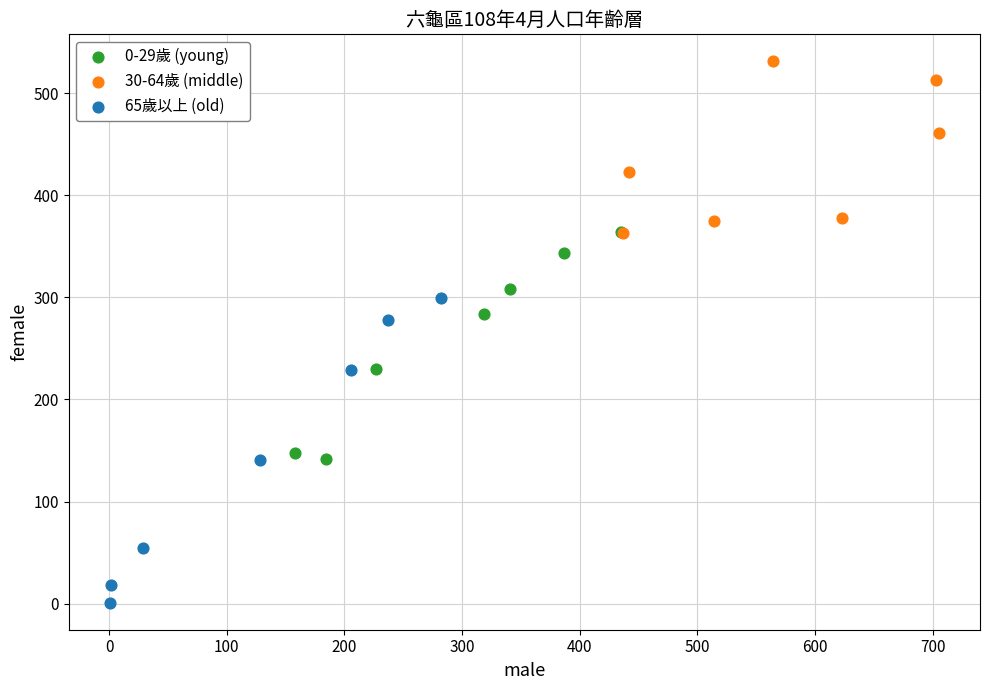

Which series reaches the minimum Y coordinate?

65歲以上 (old)